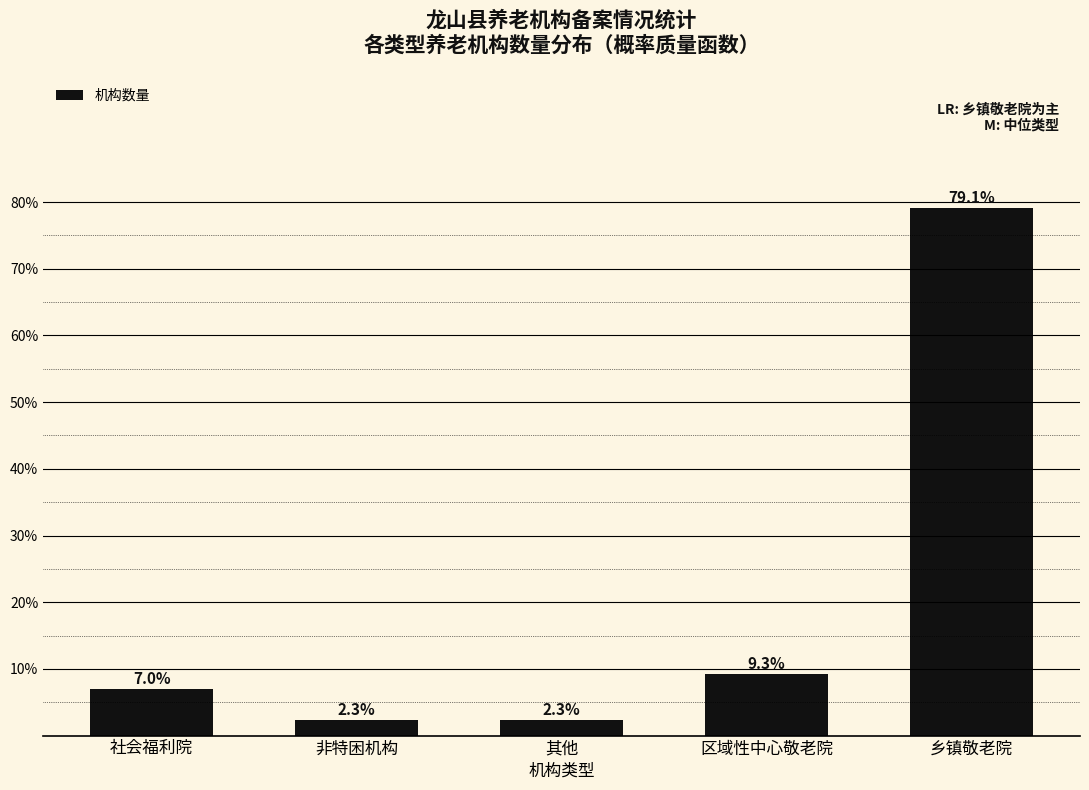

Reading left to right, transcribe all the data shown in this chart.

7.0	2.3	2.3	9.3	79.1